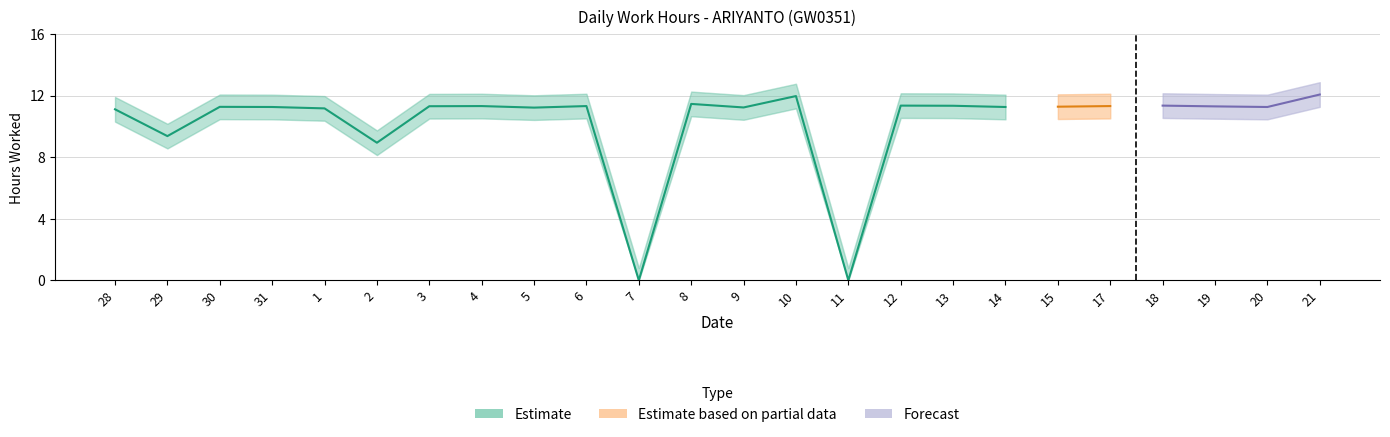

What value does the data have at 21?

12.1